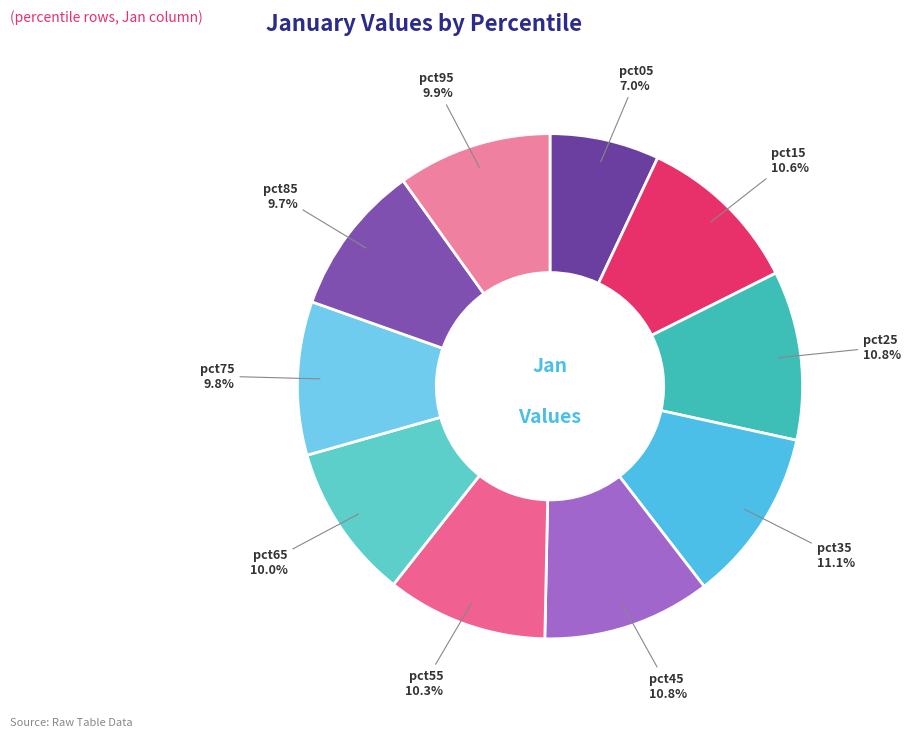

To the nearest percent, what portion does pct85 represent?

10%